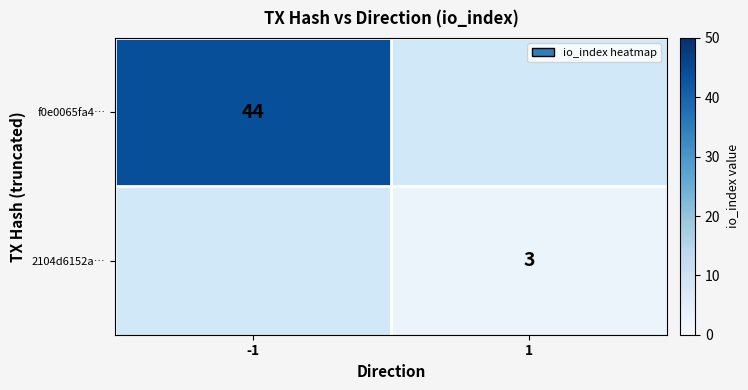

The 2104d6152a… series shows 3 at 1. True or false?

True